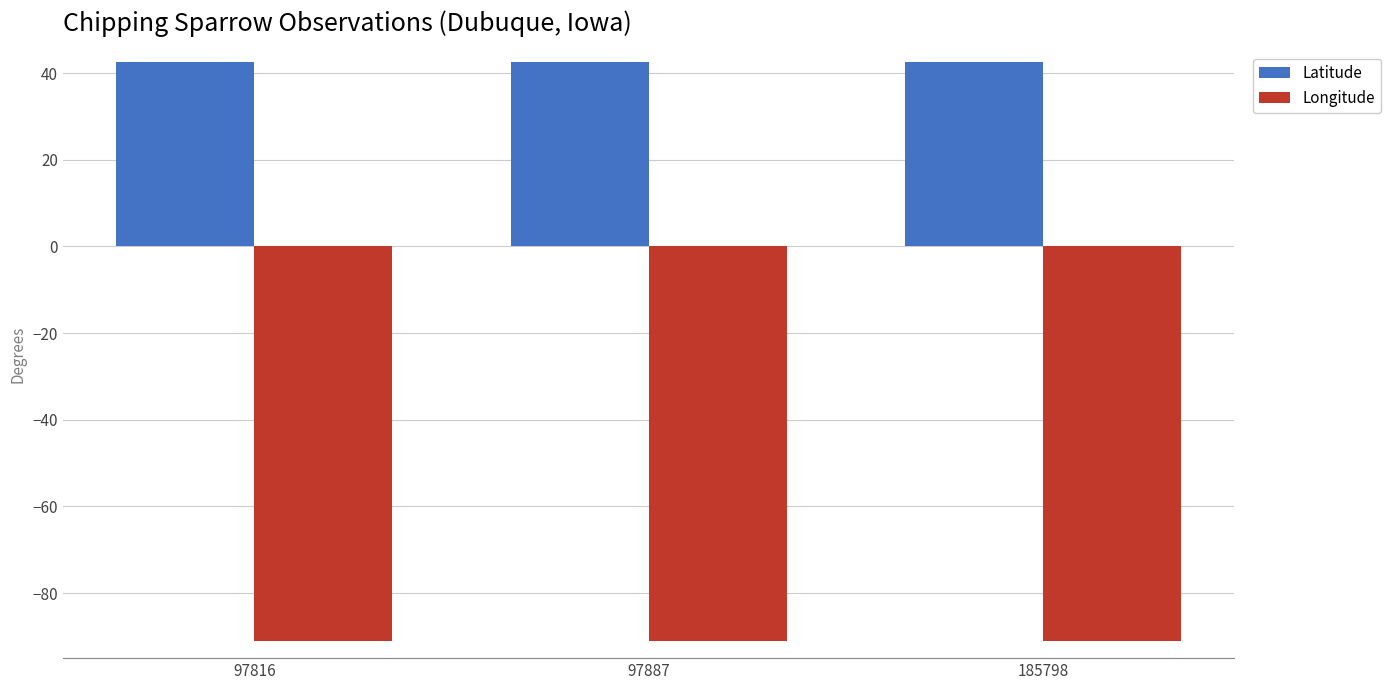

Reading left to right, what are all the values shown in this chart?

Latitude: 97816=42.6	97887=42.6	185798=42.6
Longitude: 97816=-91.1	97887=-91.1	185798=-91.1